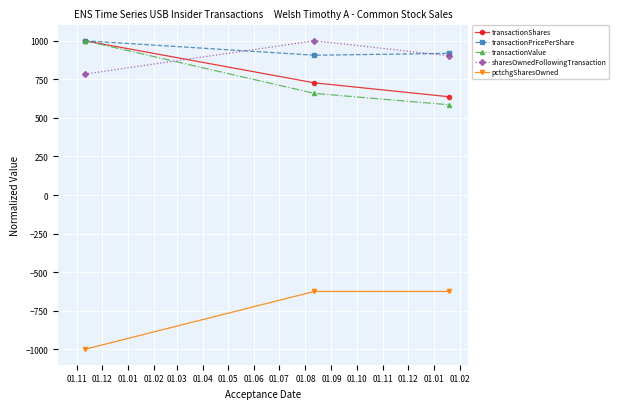

Which series has the largest total across all categories?

transactionPricePerShare